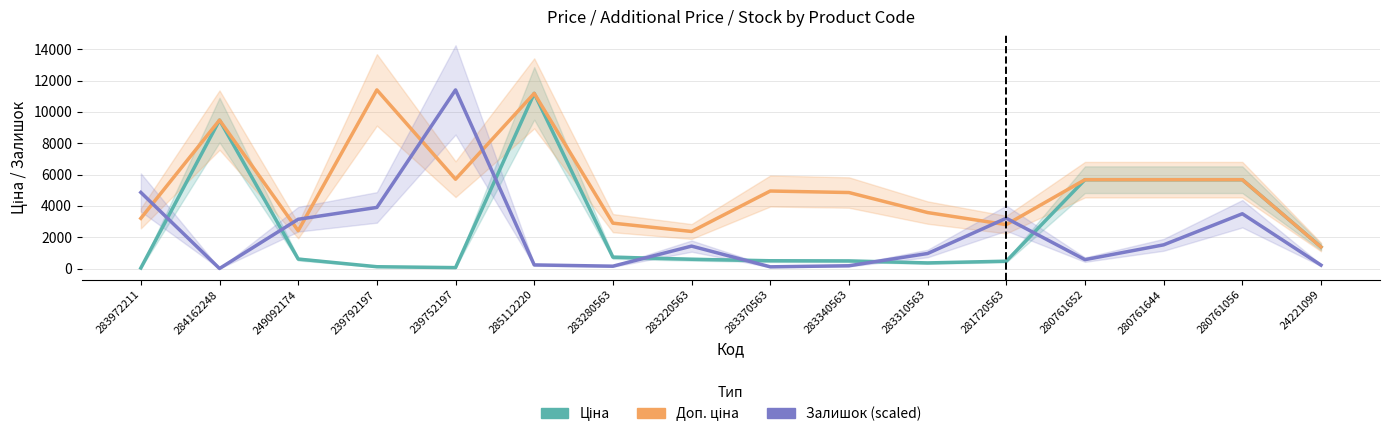

Reading left to right, extract all data points from this chart.

Ціна: 283972211=32.0	284162248=9480.1	249092174=603.7	239792197=114.1	239752197=57.0	285112220=11188.2	283280563=724.5	283220563=591.6	283370563=495.0	283340563=485.4	283310563=357.4	281720563=467.3	280761652=5673.8	280761644=5673.8	280761056=5673.8	24221099=1375.4
Доп. ціна: 283972211=3205.0	284162248=9480.1	249092174=2414.8	239792197=11410.0	239752197=5705.0	285112220=11188.2	283280563=2897.8	283220563=2366.5	283370563=4950.4	283340563=4853.8	283310563=3573.9	281720563=2803.6	280761652=5673.8	280761644=5673.8	280761056=5673.8	24221099=1375.0
Залишок (scaled): 283972211=4861.1	284162248=0.0	249092174=3146.2	239792197=3902.4	239752197=11410.0	285112220=229.6	283280563=148.5	283220563=1431.3	283370563=108.0	283340563=175.5	283310563=958.7	281720563=3213.7	280761652=567.1	280761644=1512.3	280761056=3497.3	24221099=216.0